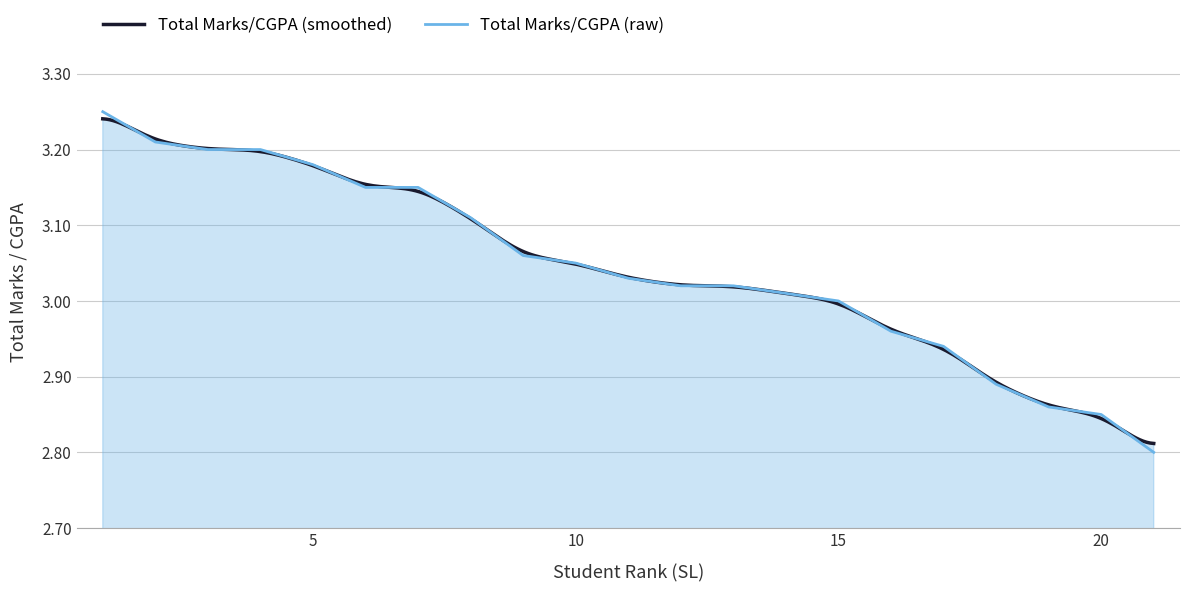

Reading left to right, transcribe all the data shown in this chart.

1=3.2	2=3.2	3=3.2	4=3.2	5=3.2	6=3.1	7=3.1	8=3.1	9=3.1	10=3.0	11=3.0	12=3.0	13=3.0	14=3.0	15=3.0	16=3.0	17=2.9	18=2.9	19=2.9	20=2.9	21=2.8